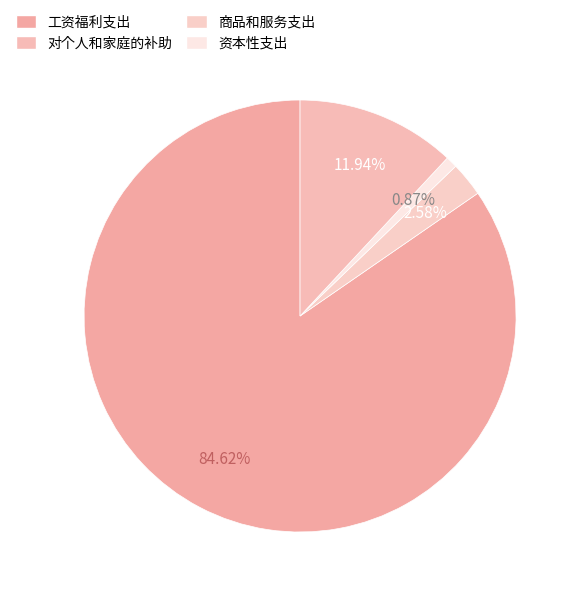

Count the number of slices in the pie.

4